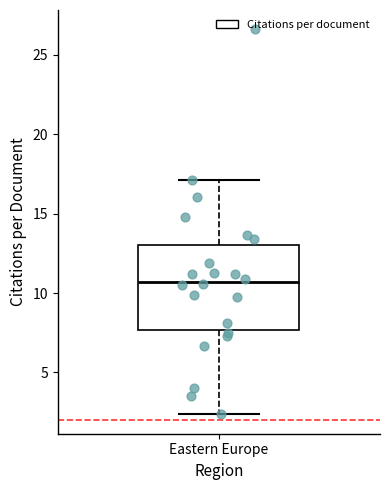

Transcribe this box plot: give where the median line is, the range the box spans, and where the two whiskers end, as read against the y-axis. The values are not printed on the chart, so give them approximately, as read against the axis.

median 10.5, box 7.5 to 13.0, whiskers 2.5 to 17.0